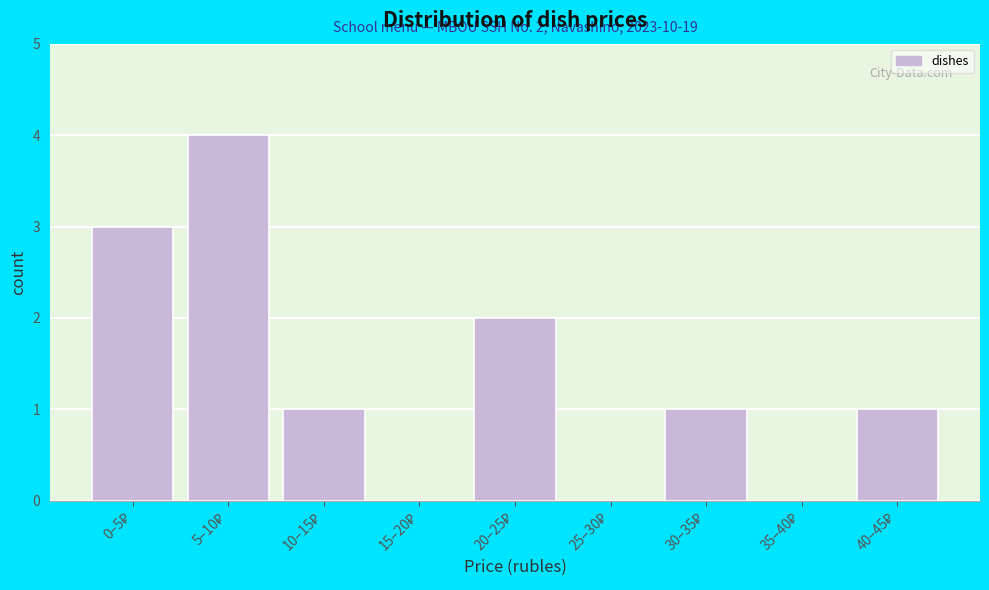

What is the greatest value displayed?

4